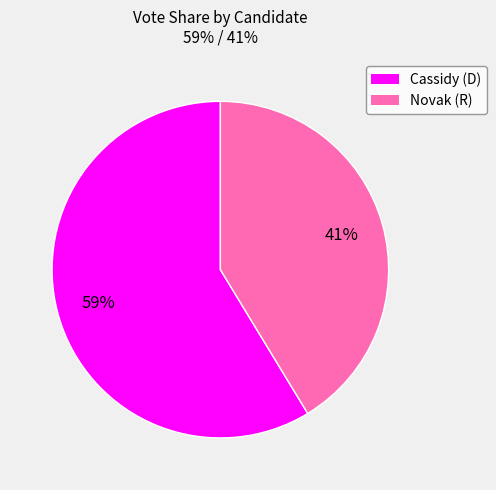

Does any single category account for the majority?

Yes